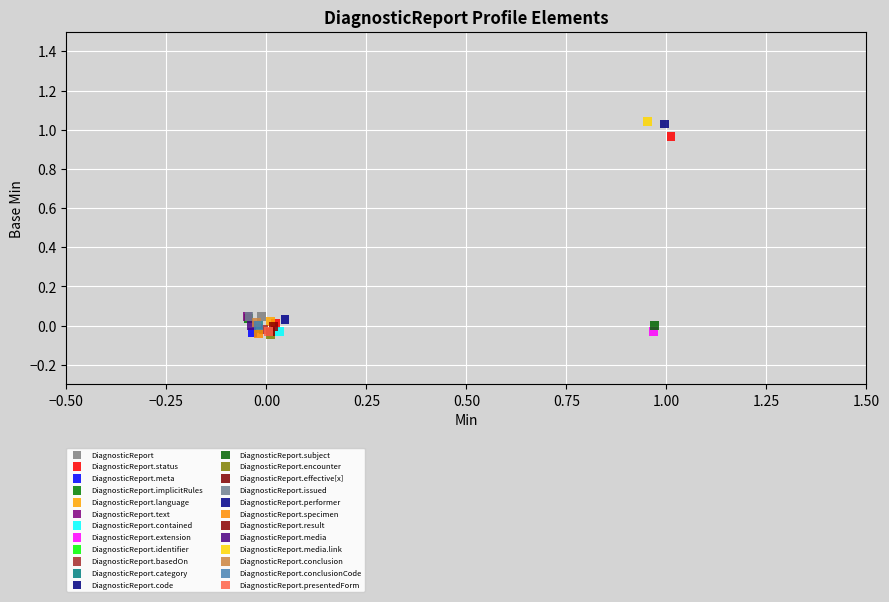

What are all the series names shown in the legend?

DiagnosticReport, DiagnosticReport.status, DiagnosticReport.meta, DiagnosticReport.implicitRules, DiagnosticReport.language, DiagnosticReport.text, DiagnosticReport.contained, DiagnosticReport.extension, DiagnosticReport.identifier, DiagnosticReport.basedOn, DiagnosticReport.category, DiagnosticReport.code, DiagnosticReport.subject, DiagnosticReport.encounter, DiagnosticReport.effective[x], DiagnosticReport.issued, DiagnosticReport.performer, DiagnosticReport.specimen, DiagnosticReport.result, DiagnosticReport.media, DiagnosticReport.media.link, DiagnosticReport.conclusion, DiagnosticReport.conclusionCode, DiagnosticReport.presentedForm